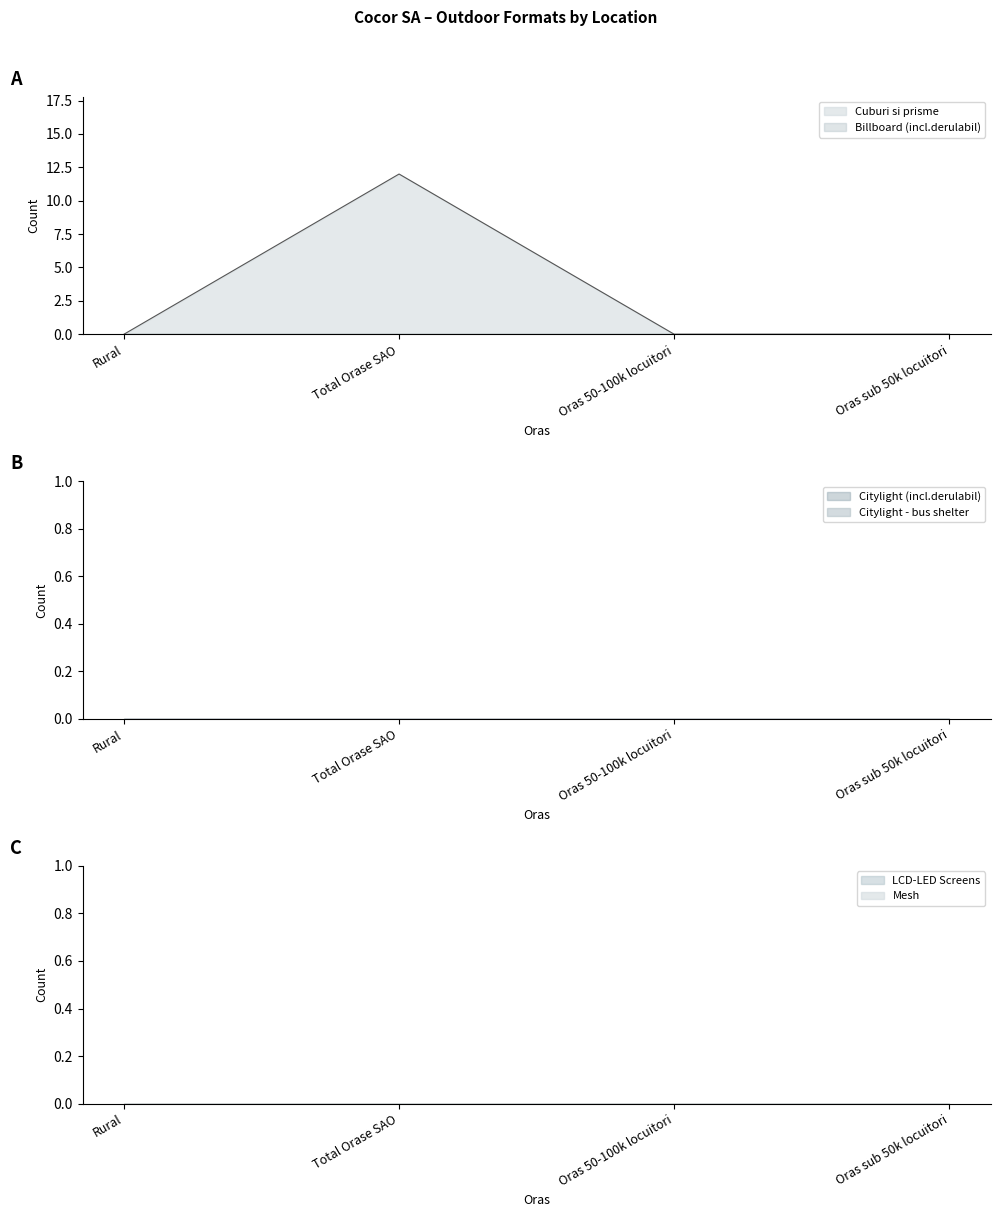

True or false: Cuburi si prisme and Citylight (incl.derulabil) intersect in this chart.

False